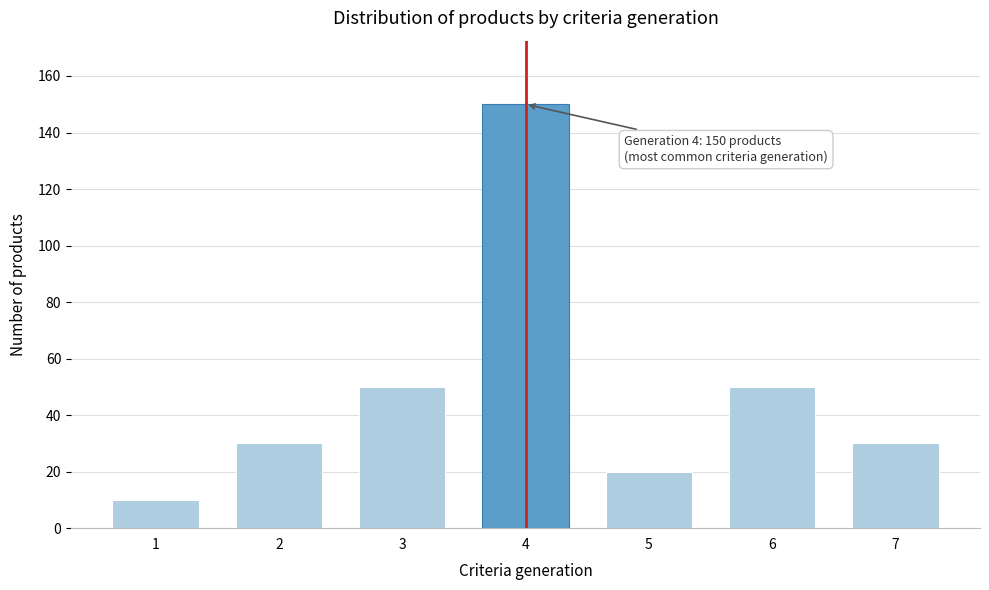

Reading right to left, transcribe all the data shown in this chart.

30	50	20	150	50	30	10